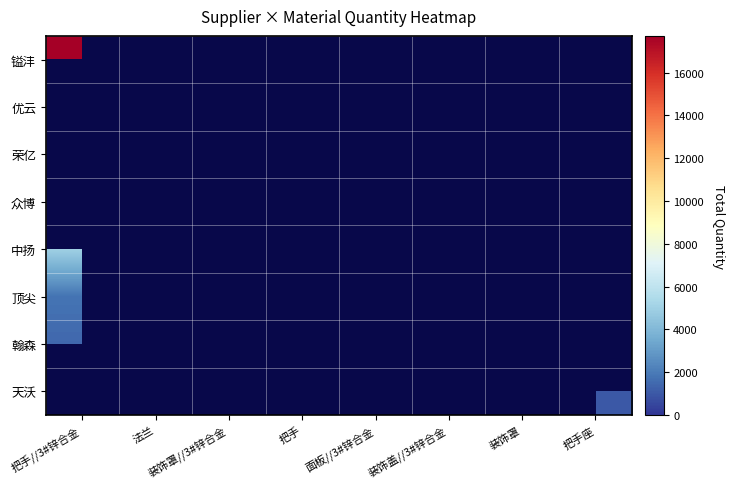

What is the maximum value shown in the chart?

17712.0